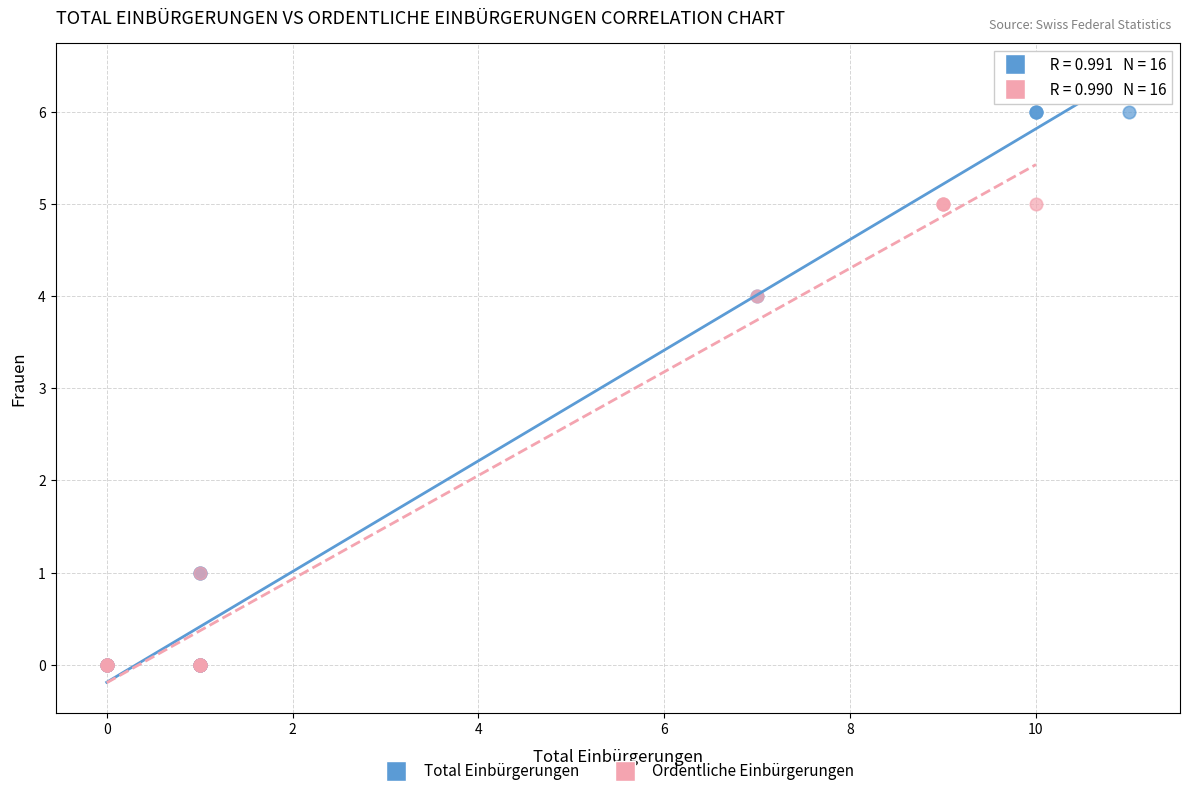

What are all the series names shown in the legend?

Total Einbürgerungen, Ordentliche Einbürgerungen